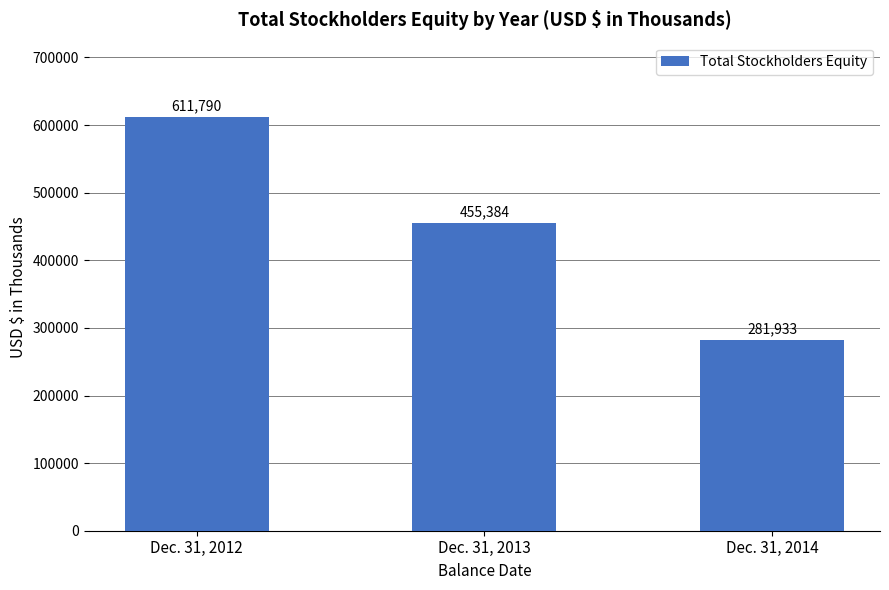

Where is the data nearest to the value 446861?

Dec. 31, 2013